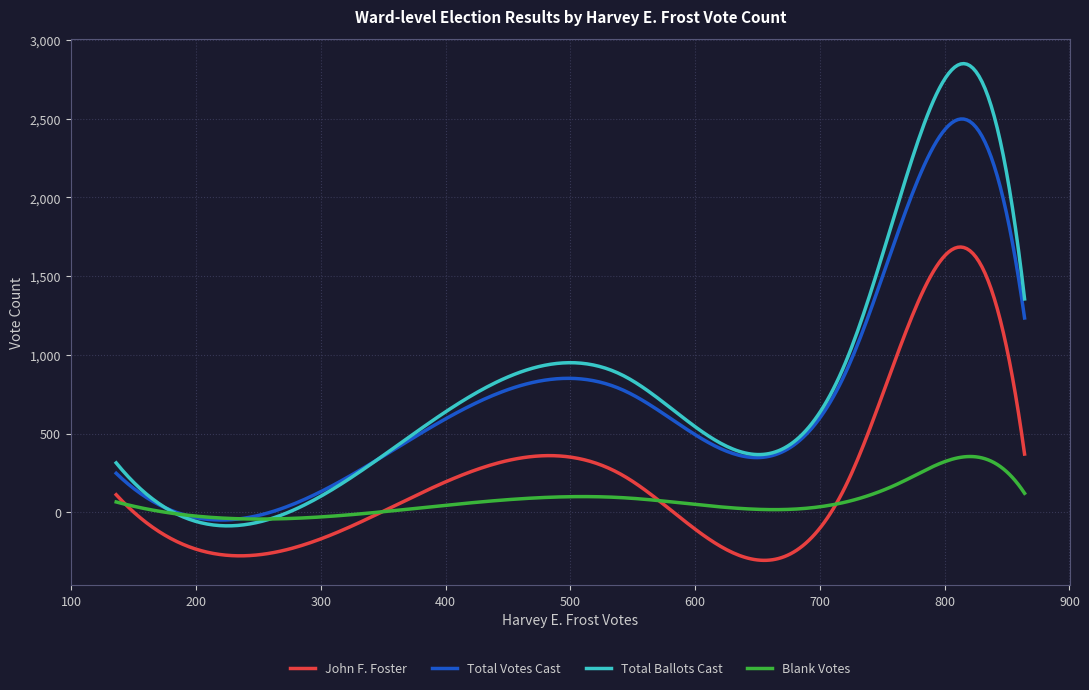

What are all the series names shown in the legend?

John F. Foster, Total Votes Cast, Total Ballots Cast, Blank Votes